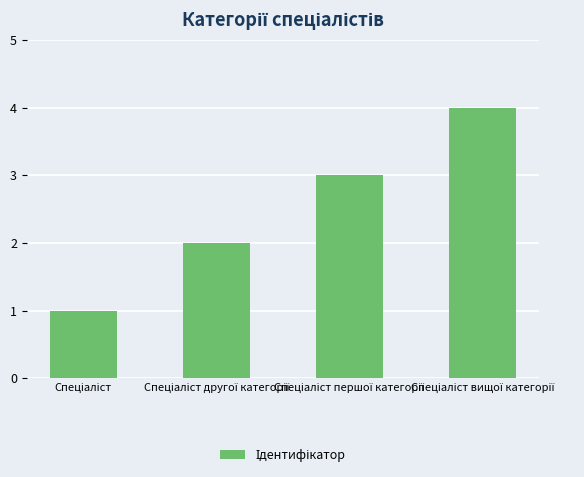

What is the maximum value shown in the chart?

4